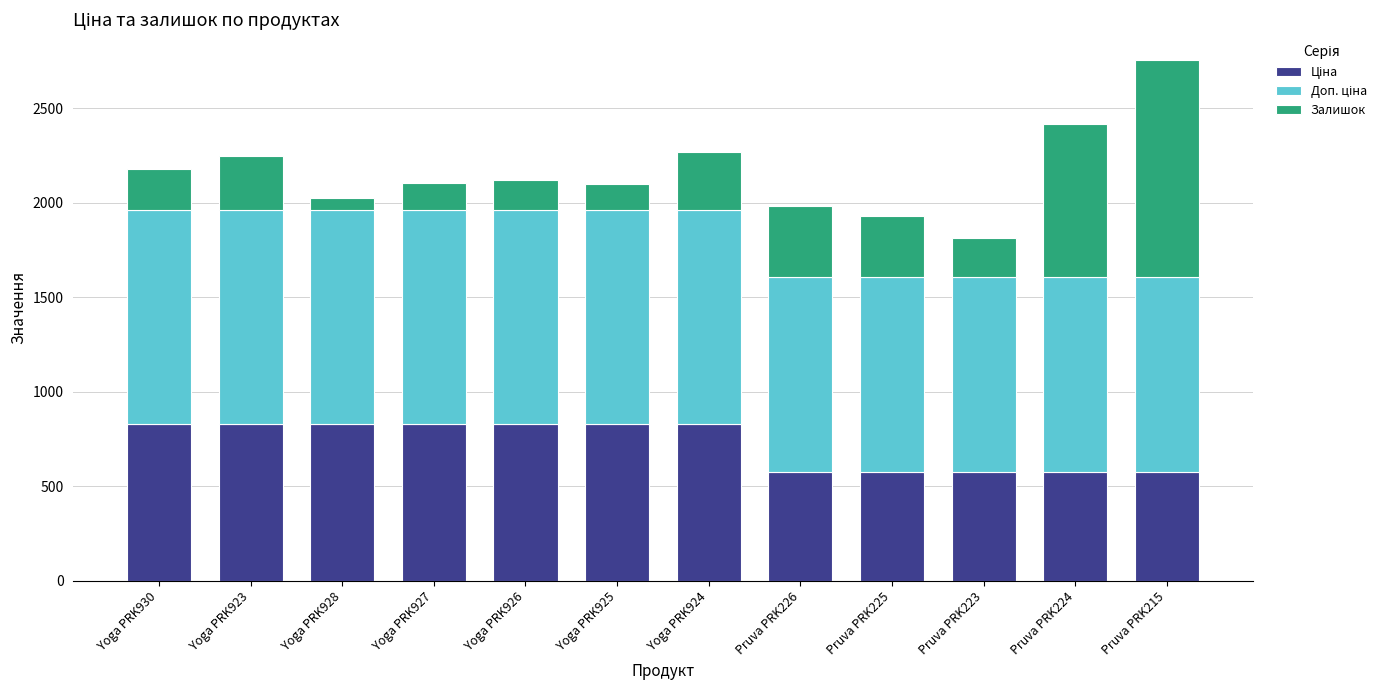

What is the total value across all series at Pruva PRK215?

2752.6